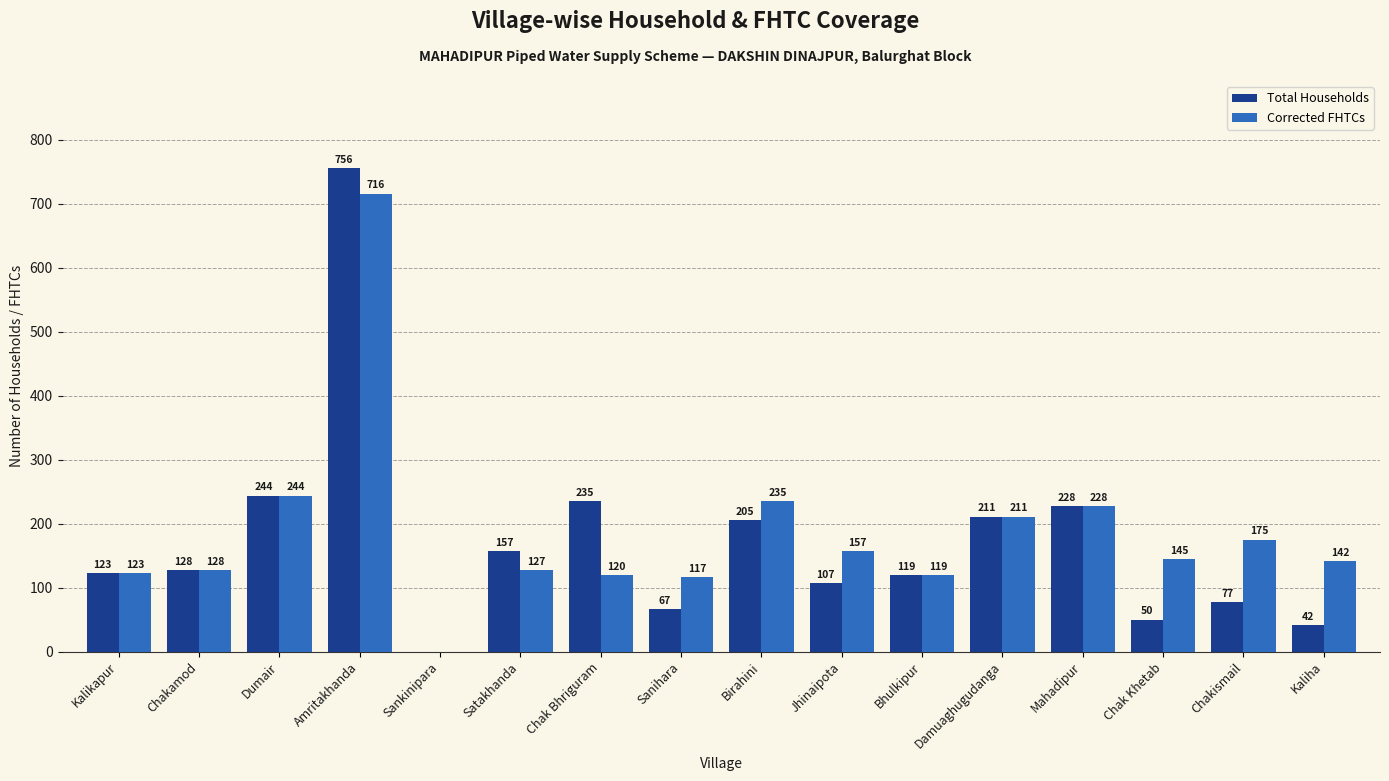

Reading left to right, transcribe all the data shown in this chart.

Total Households: Kalikapur=123	Chakamod=128	Dumair=244	Amritakhanda=756	Sankinipara=0	Satakhanda=157	Chak Bhriguram=235	Sanihara=67	Birahini=205	Jhinaipota=107	Bhulkipur=119	Damuaghugudanga=211	Mahadipur=228	Chak Khetab=50	Chakismail=77	Kaliha=42
Corrected FHTCs: Kalikapur=123	Chakamod=128	Dumair=244	Amritakhanda=716	Sankinipara=0	Satakhanda=127	Chak Bhriguram=120	Sanihara=117	Birahini=235	Jhinaipota=157	Bhulkipur=119	Damuaghugudanga=211	Mahadipur=228	Chak Khetab=145	Chakismail=175	Kaliha=142